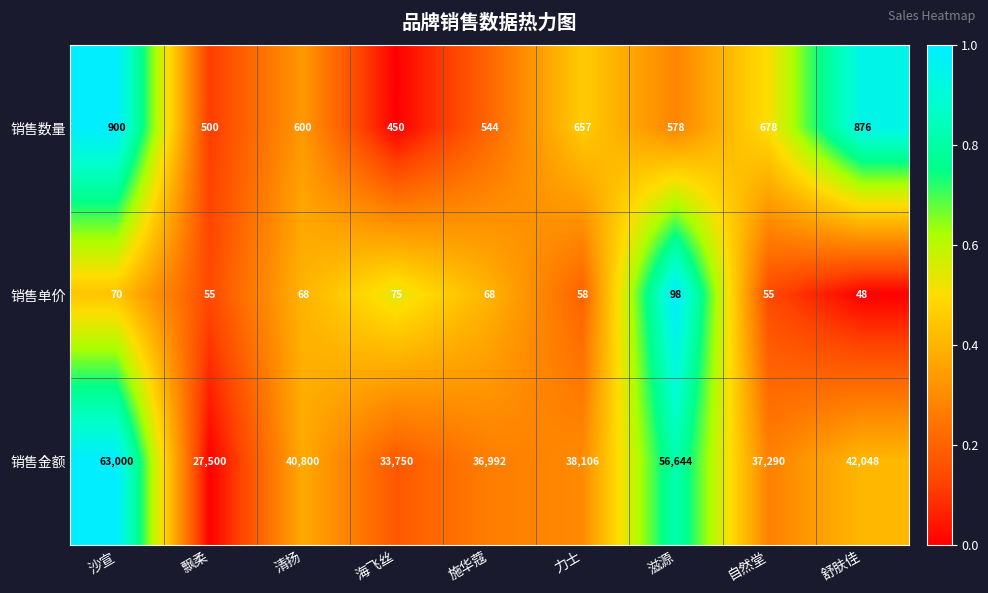

At which label is 销售单价 closest to 73?

海飞丝